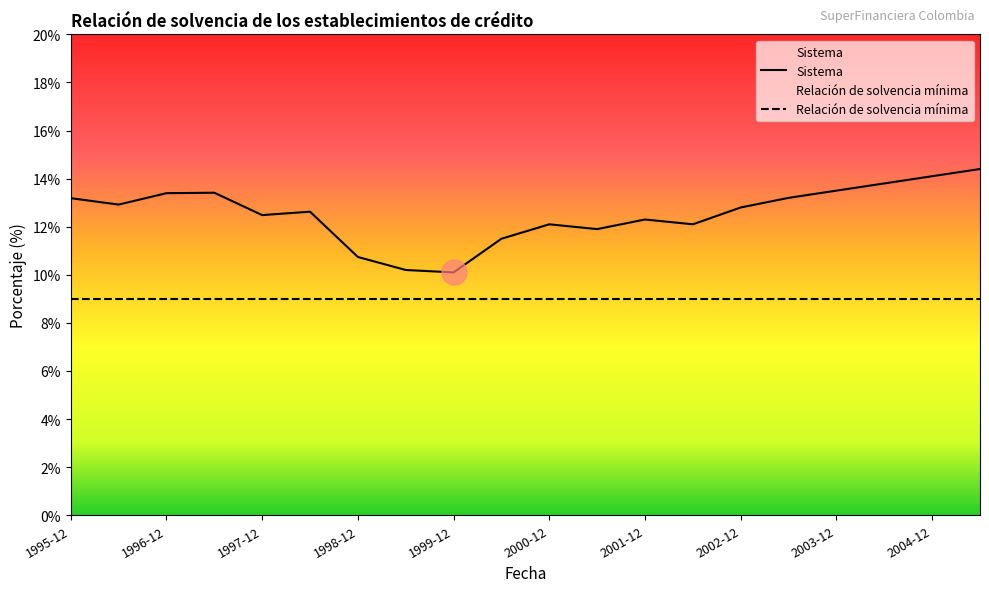

What is the change in value from 1998-12 to 1999-06?

-0.5